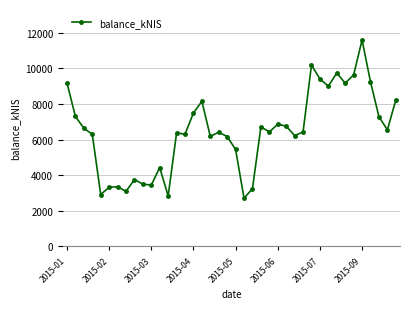

What is the value of the 34th point from the left?

9172.4